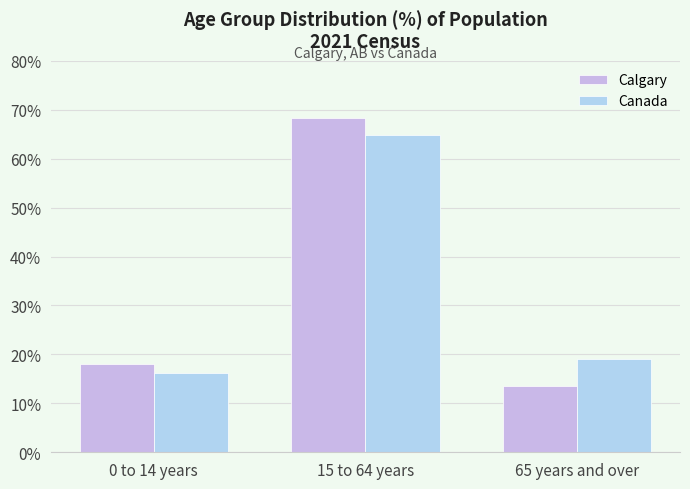

Which label corresponds to the smallest value in the chart?

65 years and over